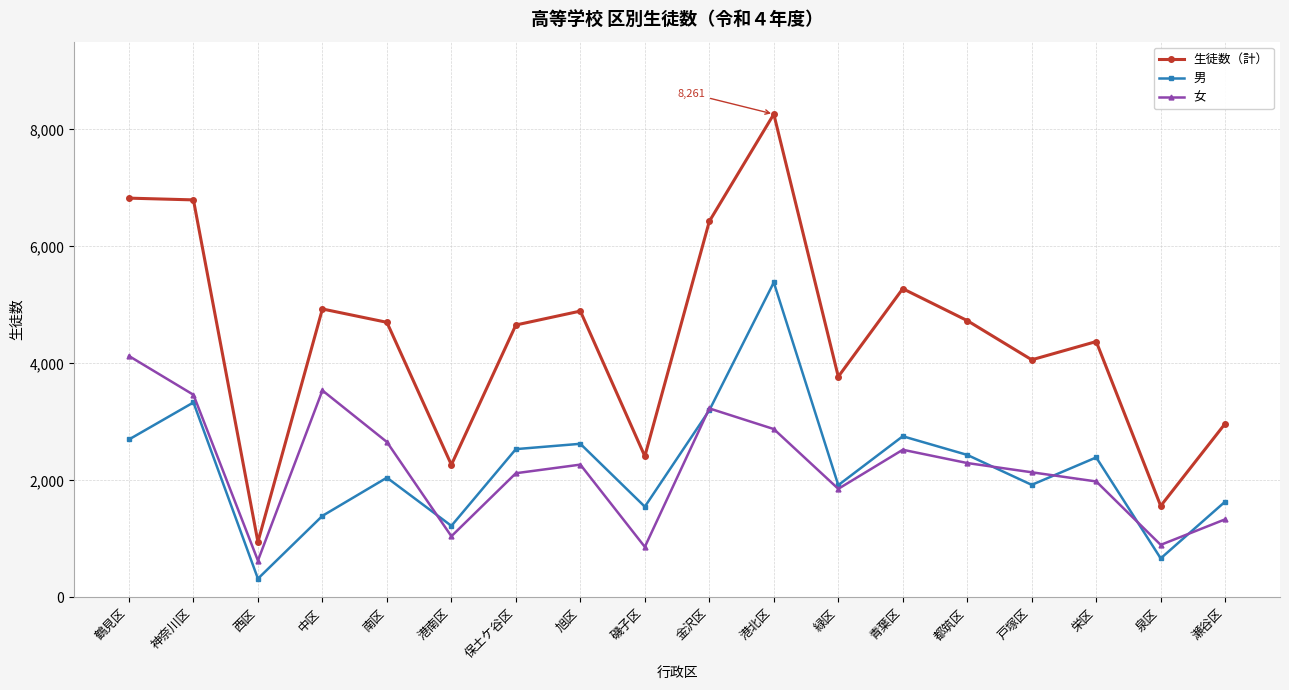

What is the label of the 14th point from the right?

南区